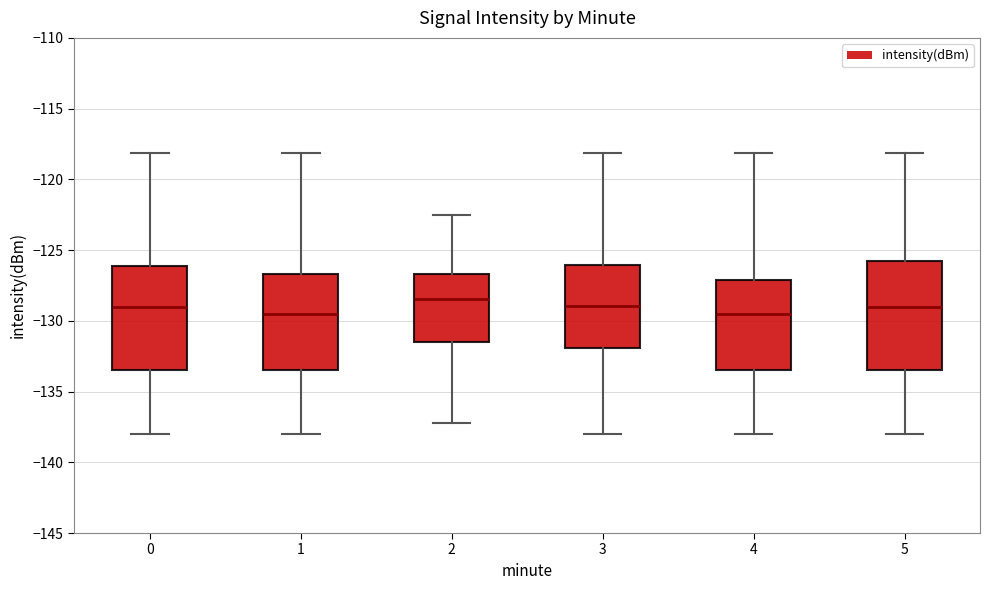

Reading left to right, transcribe this box plot: for each box, give where its median line is, the range the box spans, and where its two whiskers end, as read against the y-axis. The values are not printed on the chart, so give them approximately, as read against the axis.

0: median -129.0, box -133.5 to -126.0, whiskers -138.0 to -118.0
1: median -129.5, box -133.5 to -126.5, whiskers -138.0 to -118.0
2: median -128.5, box -131.5 to -126.5, whiskers -137.0 to -122.5
3: median -129.0, box -132.0 to -126.0, whiskers -138.0 to -118.0
4: median -129.5, box -133.5 to -127.0, whiskers -138.0 to -118.0
5: median -129.0, box -133.5 to -126.0, whiskers -138.0 to -118.0